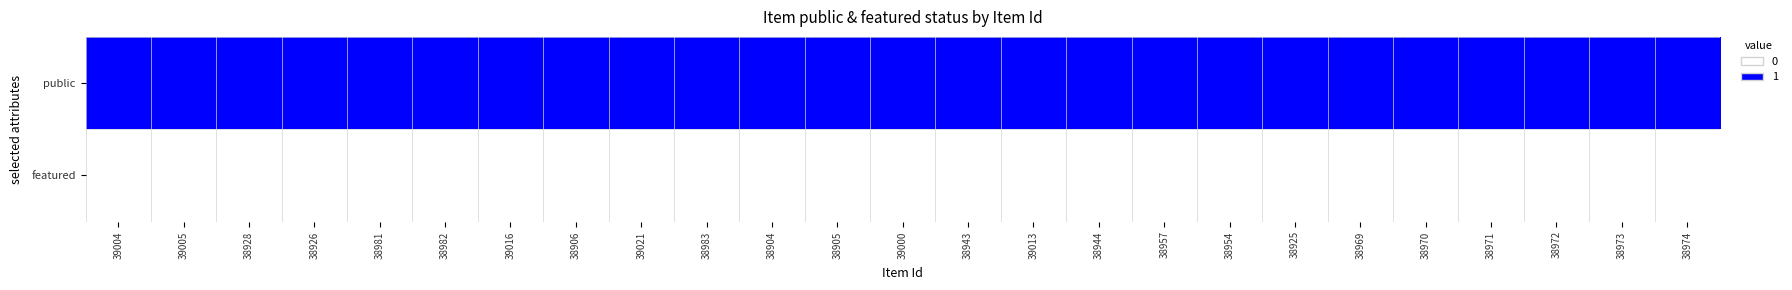

At which category does the chart reach its peak across all series?

39004